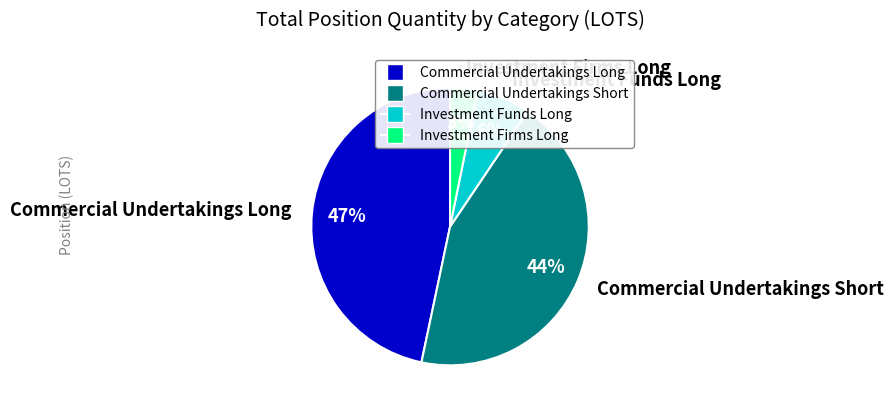

How many segments does this pie chart have?

4